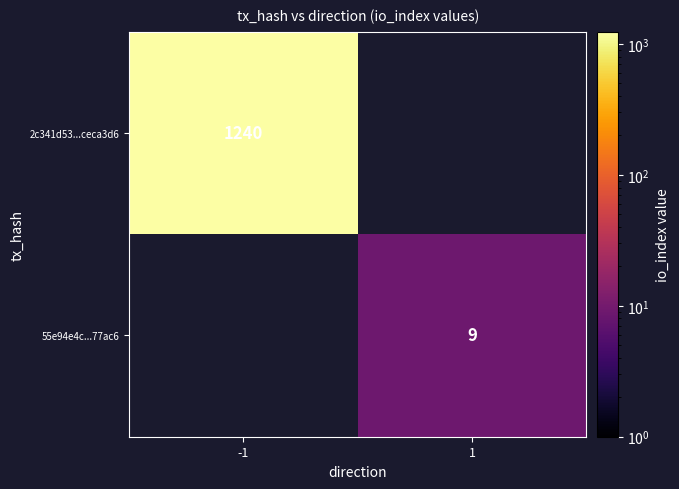

Is the value of 2c341d53...ceca3d6 at -1 greater than the value of 55e94e4c...77ac6 at 1?

Yes